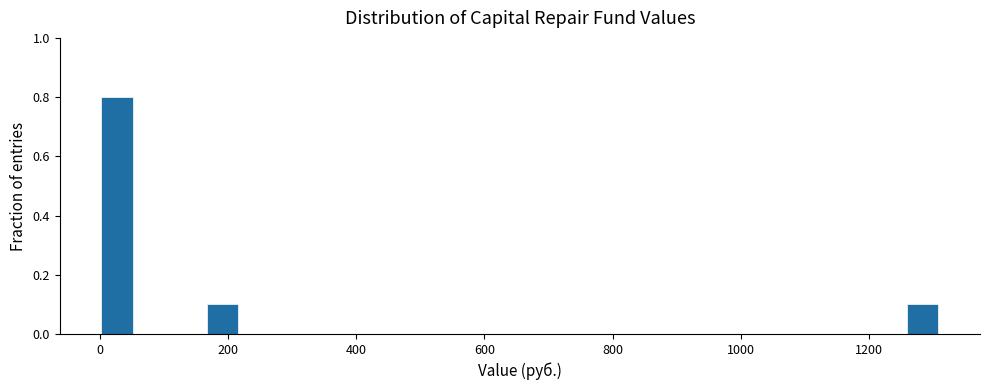

Read against the x-axis, roughly where is the centre of the tallest bar?

20